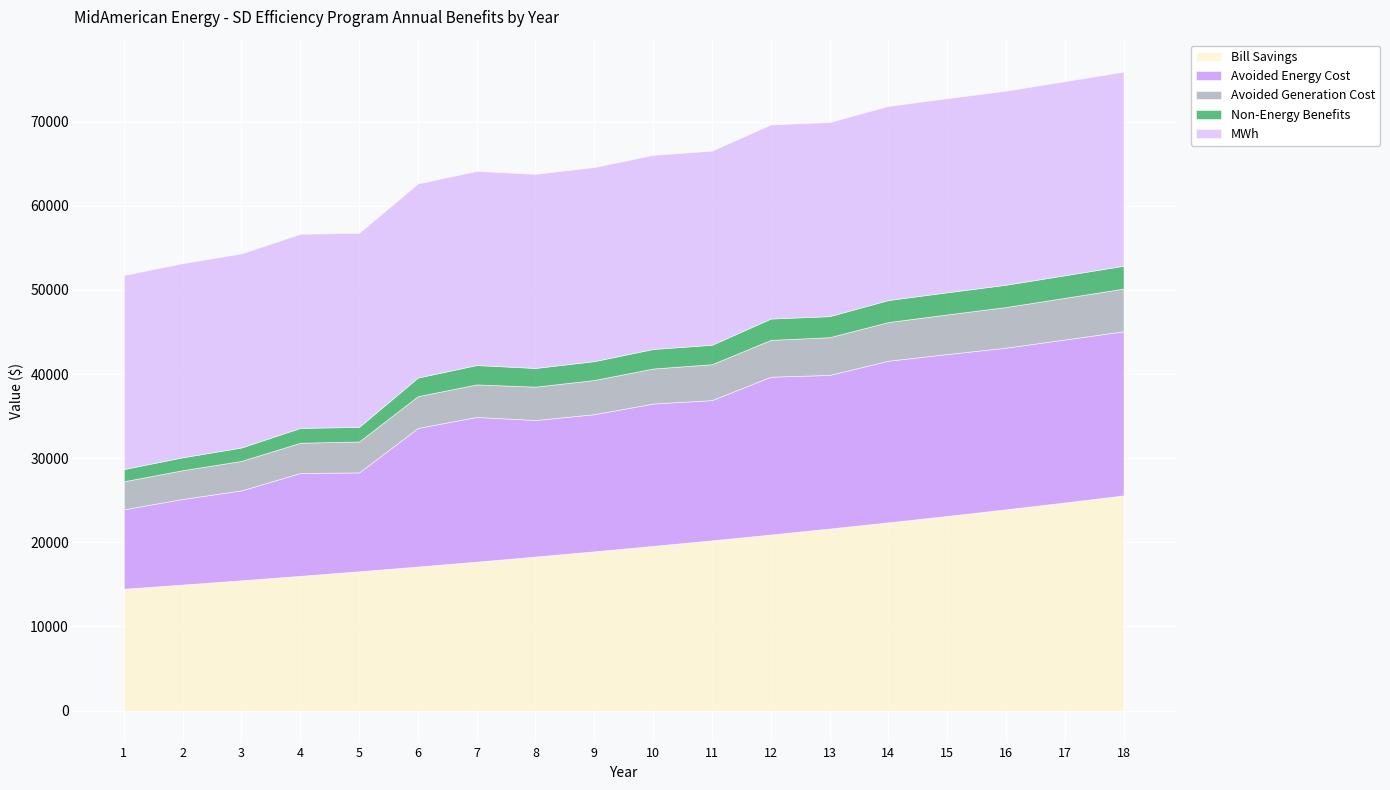

What is the value of the Avoided Energy Cost point at the 13th from the left?

18257.9